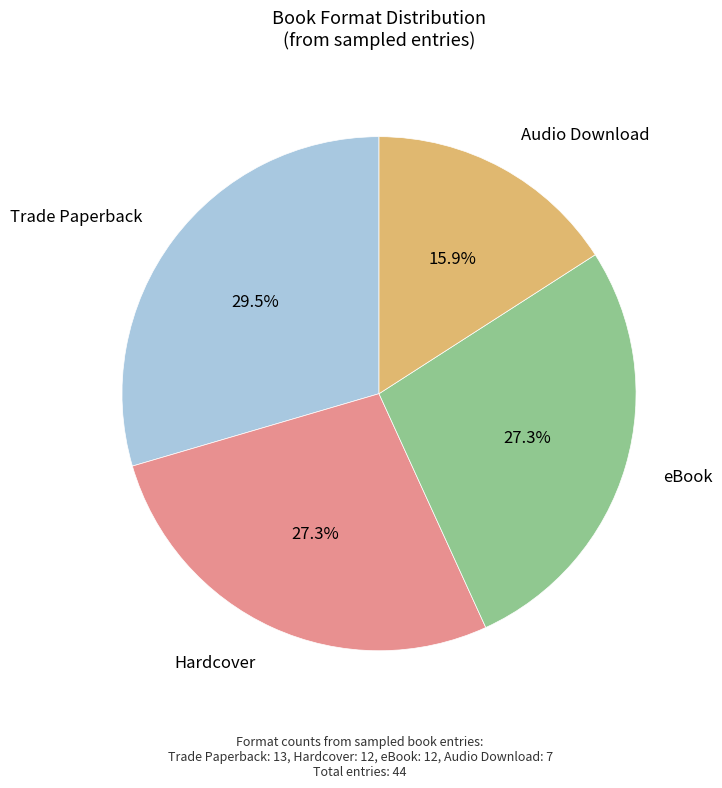

Is there any slice that represents more than half of the pie?

No